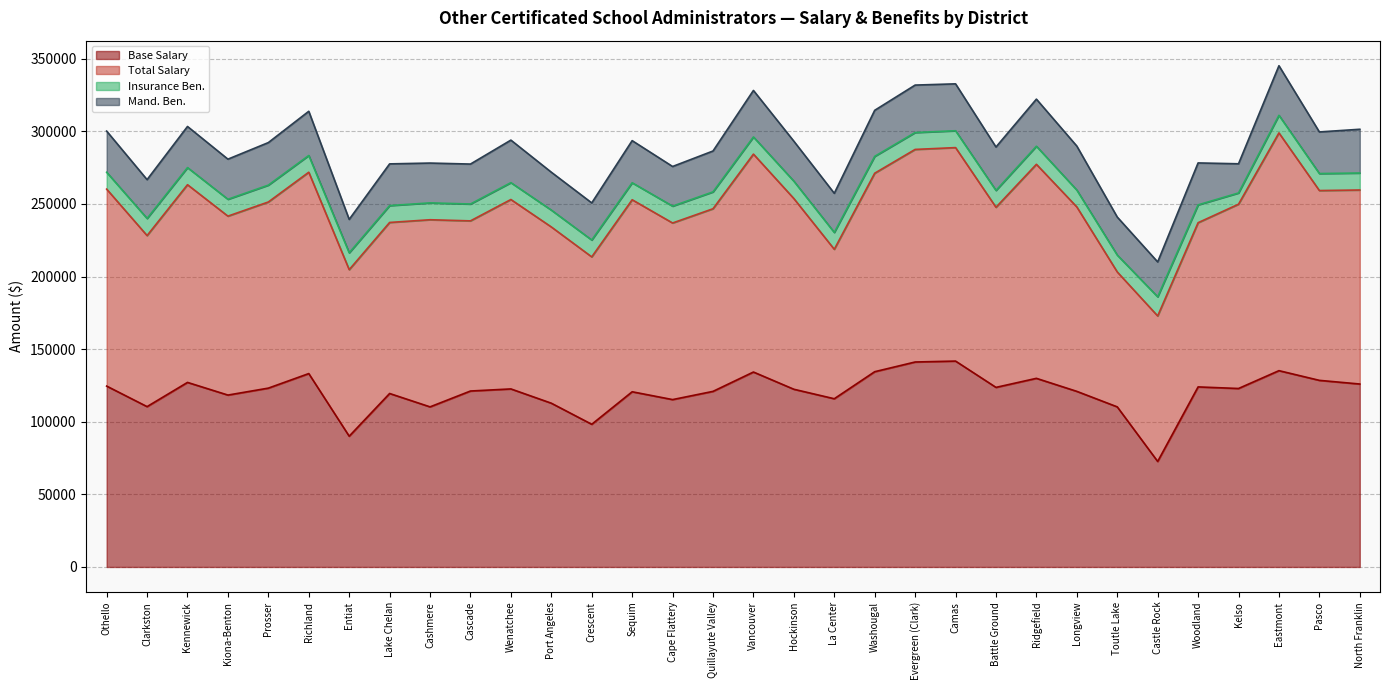

The value of Total Salary at Washougal is 136698. True or false?

True